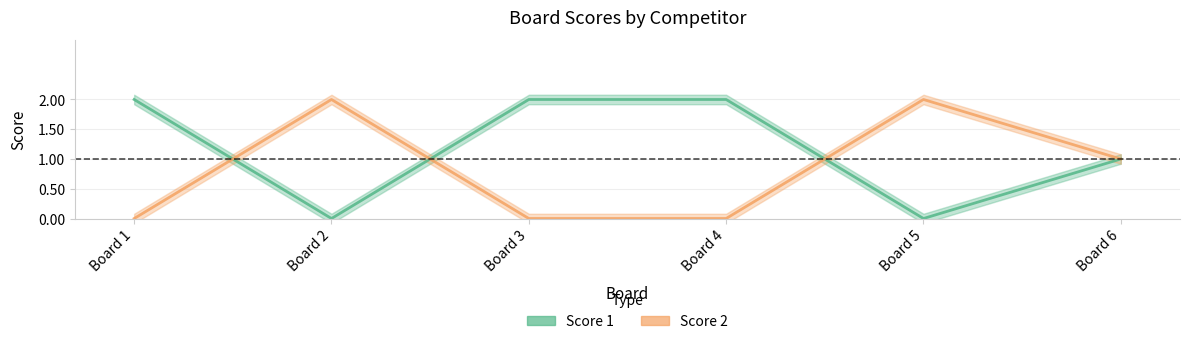

True or false: Score 2 and Score 1 intersect in this chart.

True